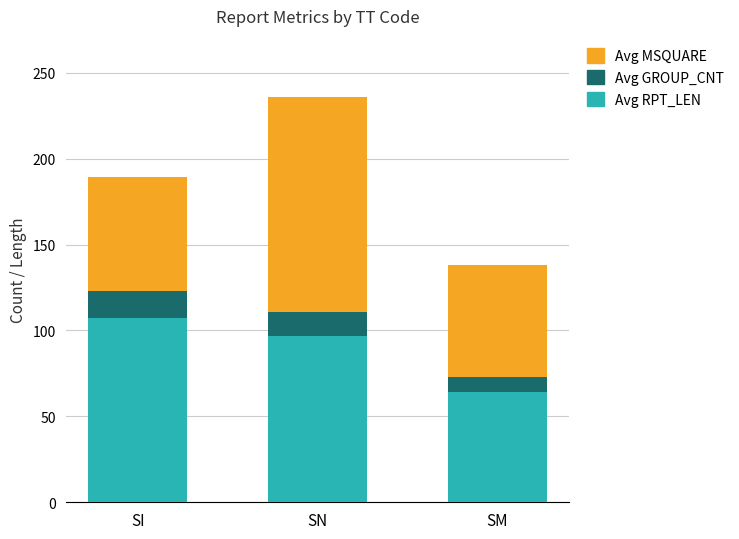

How many bars are there in total?

3